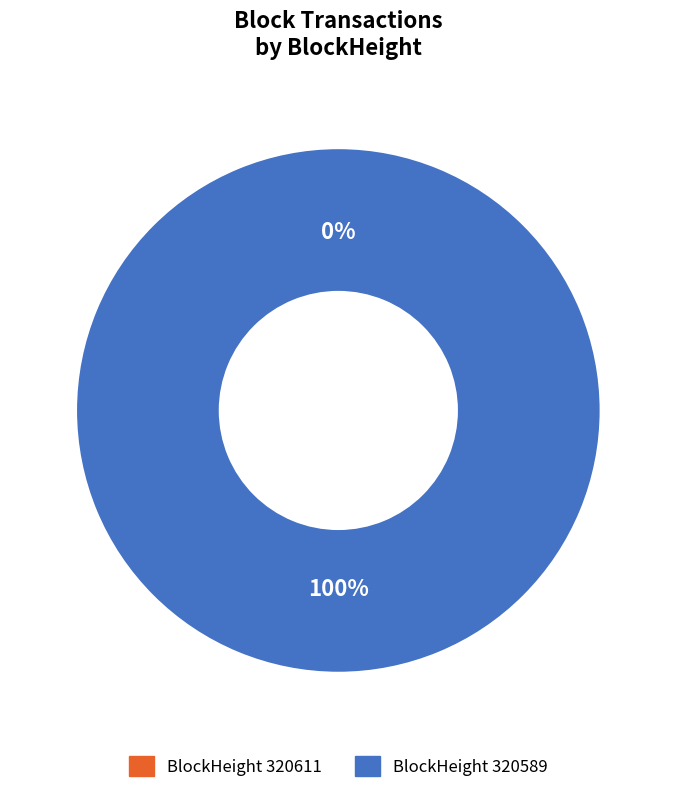

How many segments does this pie chart have?

2